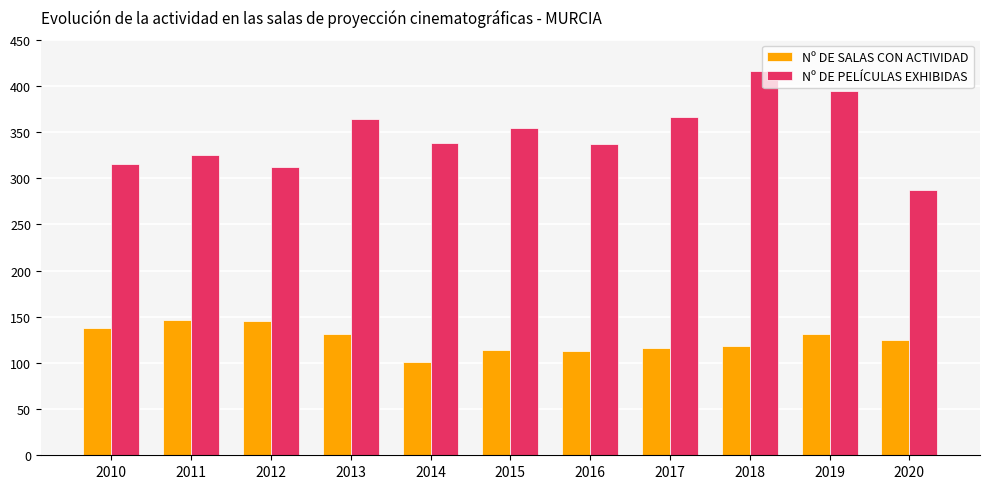

What is the average value of the Nº DE PELÍCULAS EXHIBIDAS series?

346